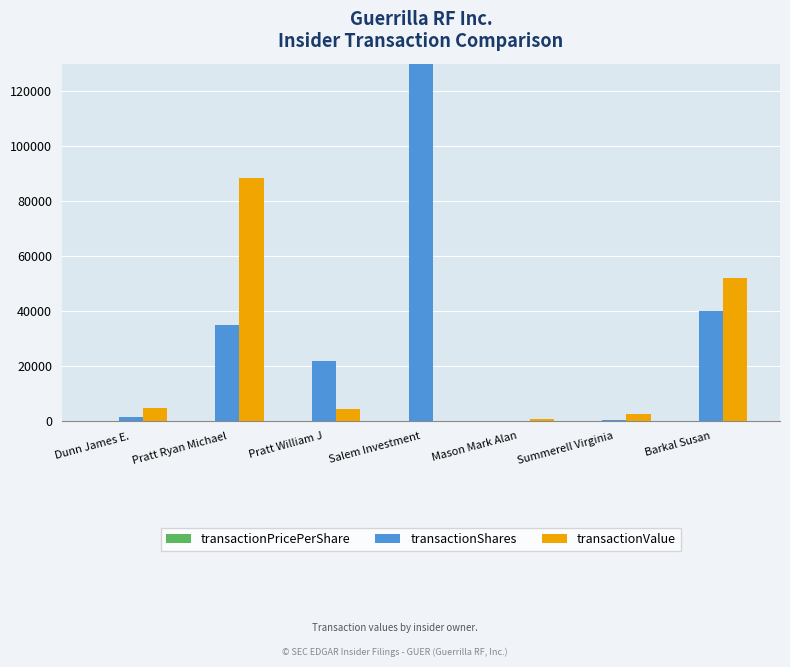

What is the total value across all series at Summerell Virginia?

3046.6